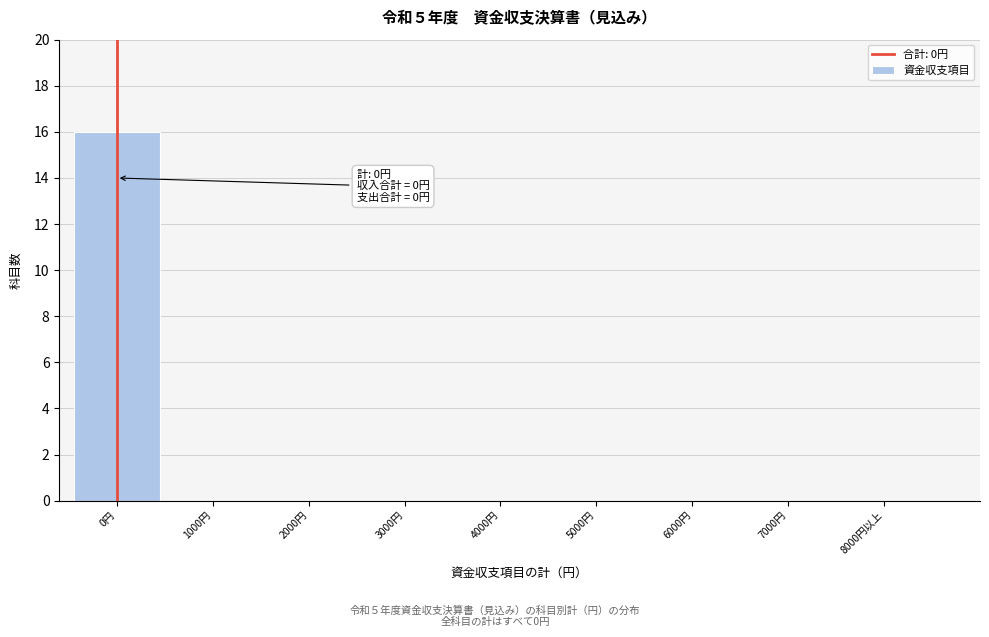

Reading left to right, extract all data points from this chart.

0円=16	1000円=0	2000円=0	3000円=0	4000円=0	5000円=0	6000円=0	7000円=0	8000円以上=0